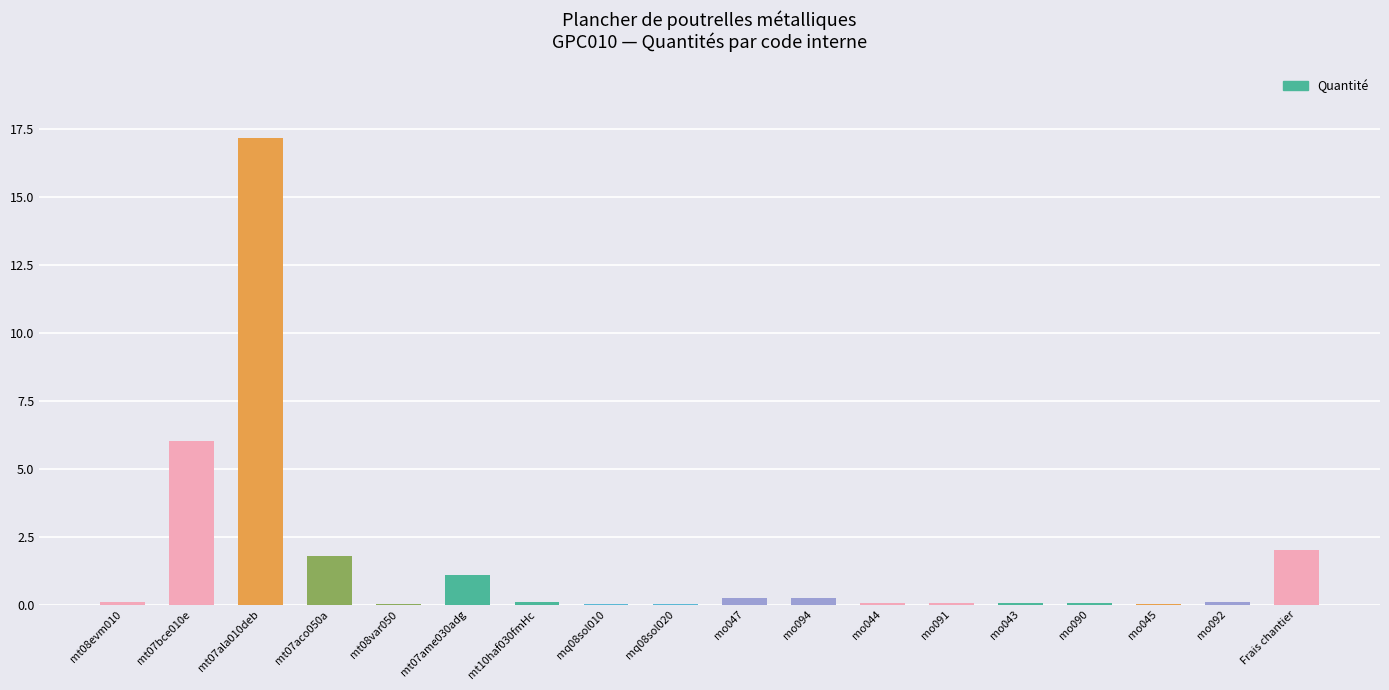

At which label is the value closest to 8?

mt07bce010e